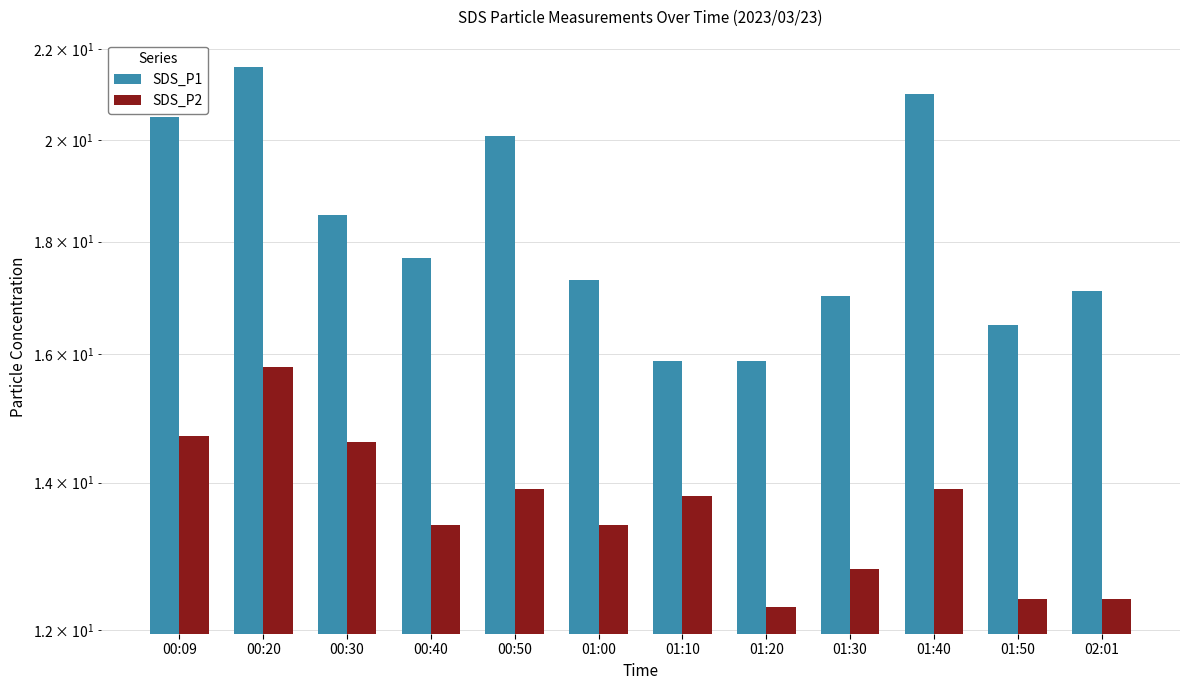

Reading left to right, list all the values displayed in this chart.

SDS_P1: 00:09=20.5	00:20=21.6	00:30=18.5	00:40=17.7	00:50=20.1	01:00=17.3	01:10=15.9	01:20=15.9	01:30=17.0	01:40=21.0	01:50=16.5	02:01=17.1
SDS_P2: 00:09=14.7	00:20=15.8	00:30=14.6	00:40=13.4	00:50=13.9	01:00=13.4	01:10=13.8	01:20=12.3	01:30=12.8	01:40=13.9	01:50=12.4	02:01=12.4